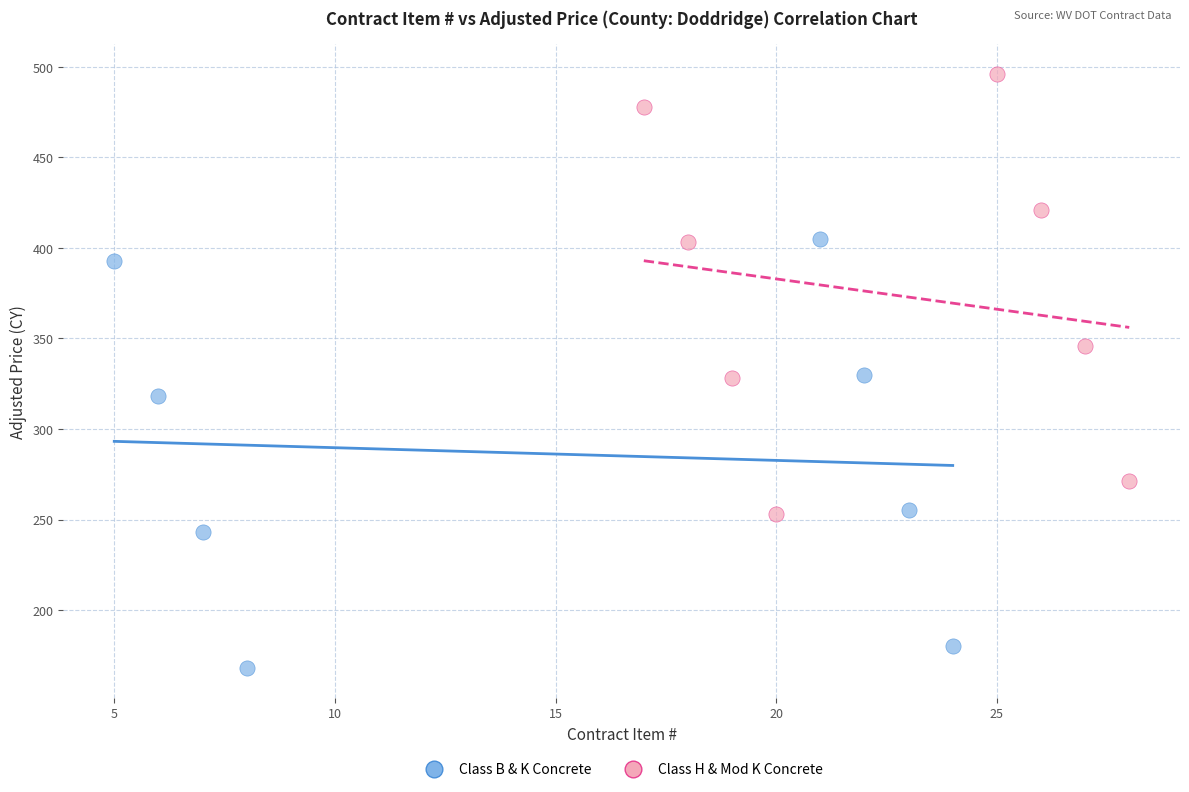

What are all the series names shown in the legend?

Class B & K Concrete, Class H & Mod K Concrete